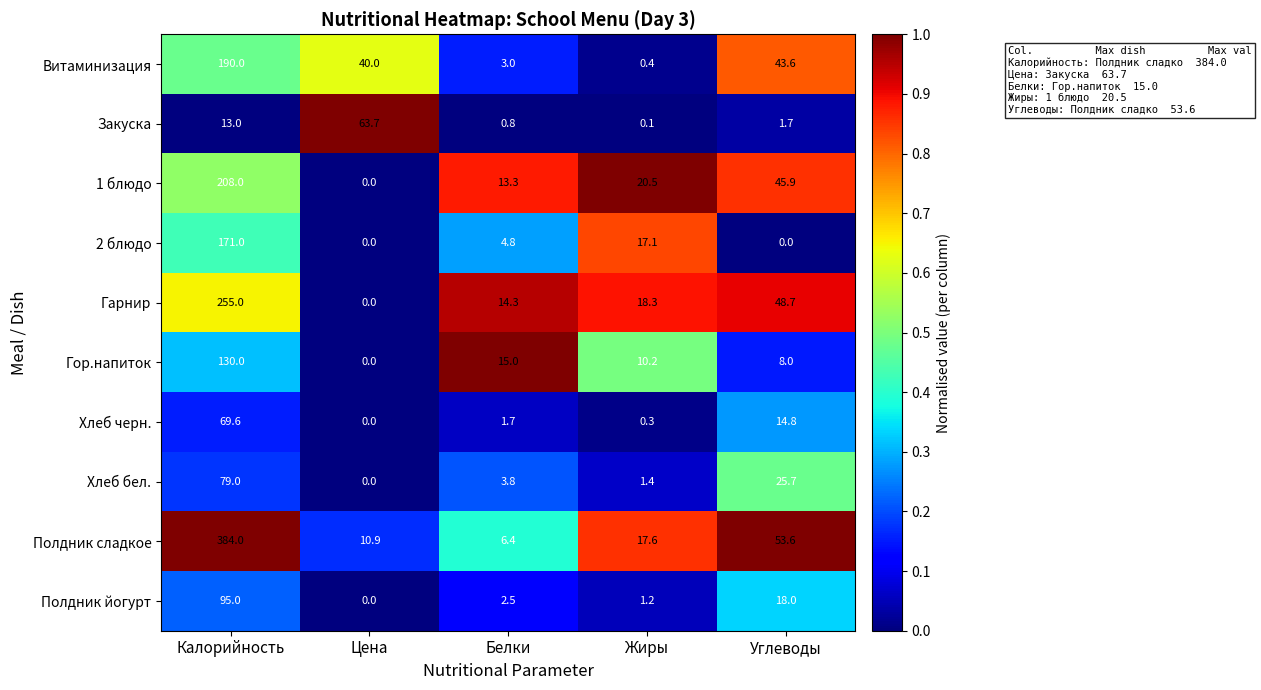

What is the total value across all series at Жиры?

87.1